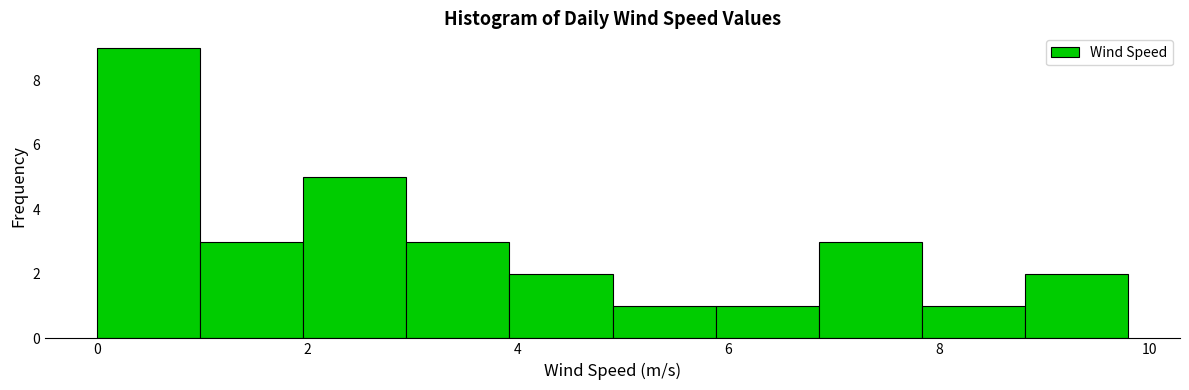

Which range on the x-axis has the tallest bar?

0.00 to 0.98